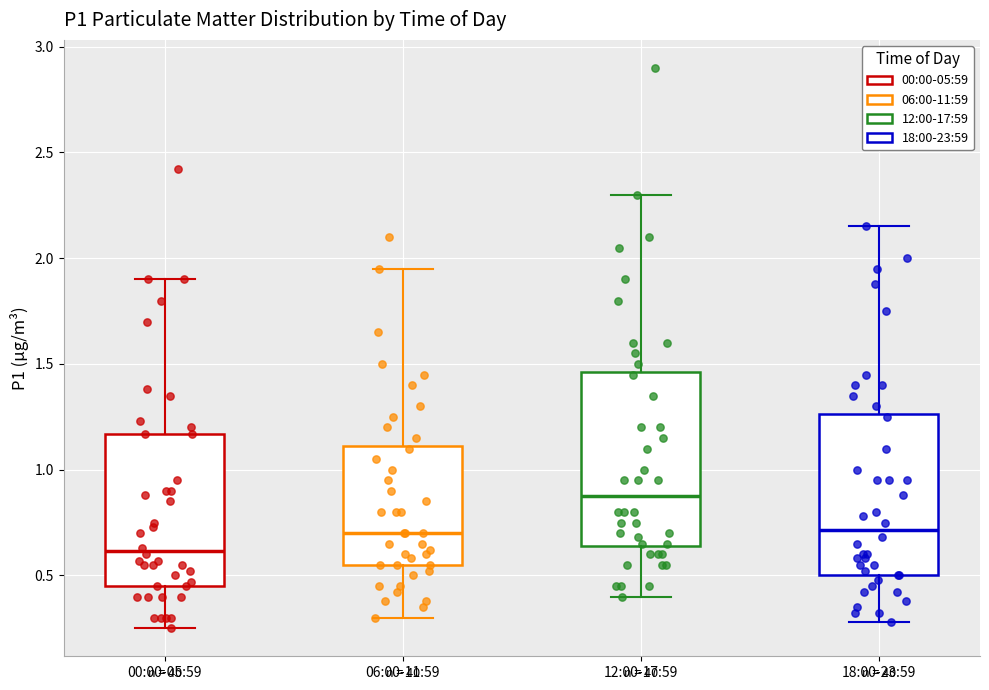

Where does the upper whisker of the box for 12:00-17:59 end on the y-axis? The values are not printed on the chart, so give them approximately, as read against the axis.

2.30